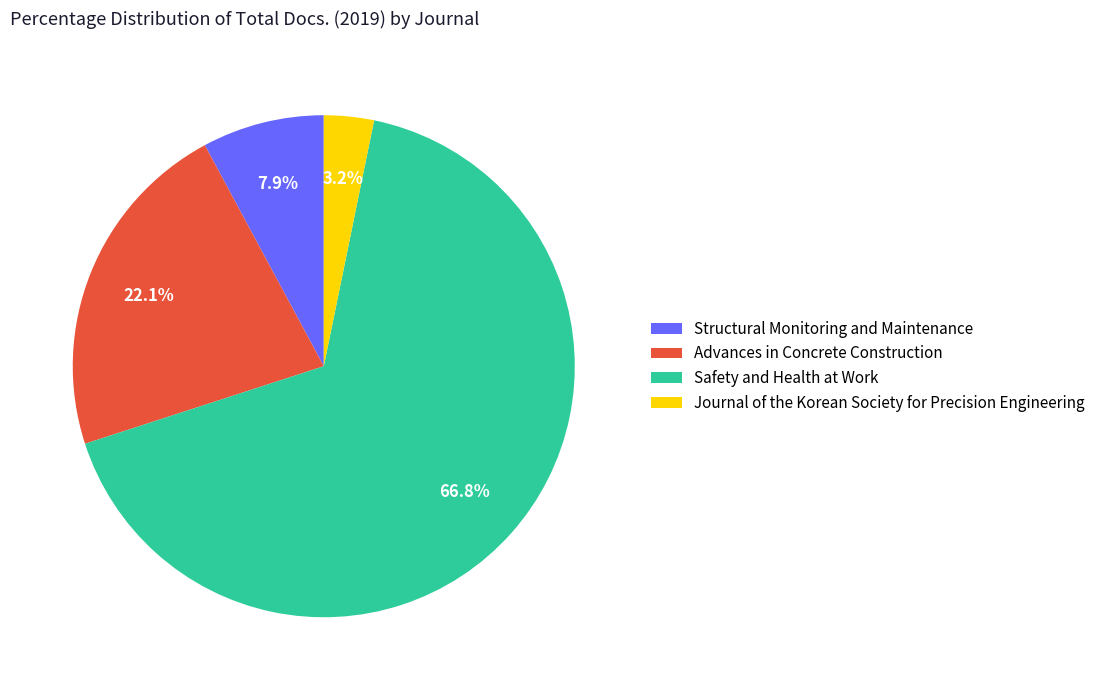

Which slice is the largest?

Safety and Health at Work